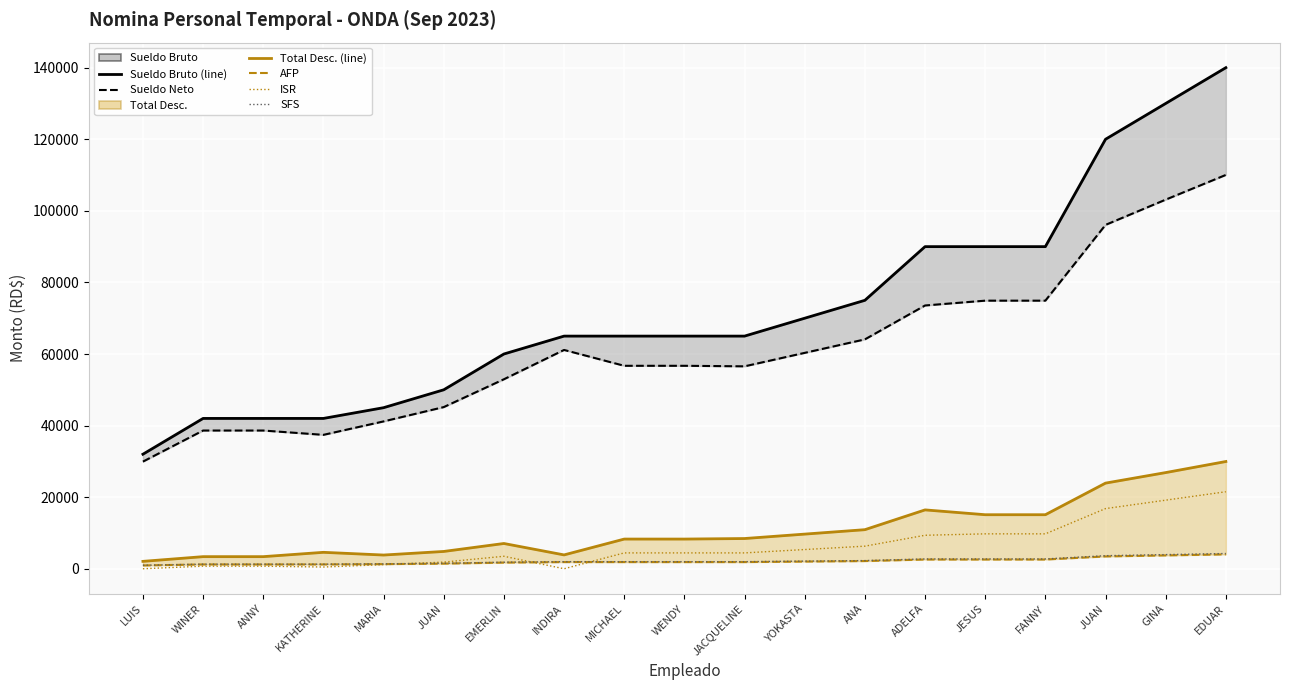

Is it true that SFS equals 1276.8 at ANNY?

True